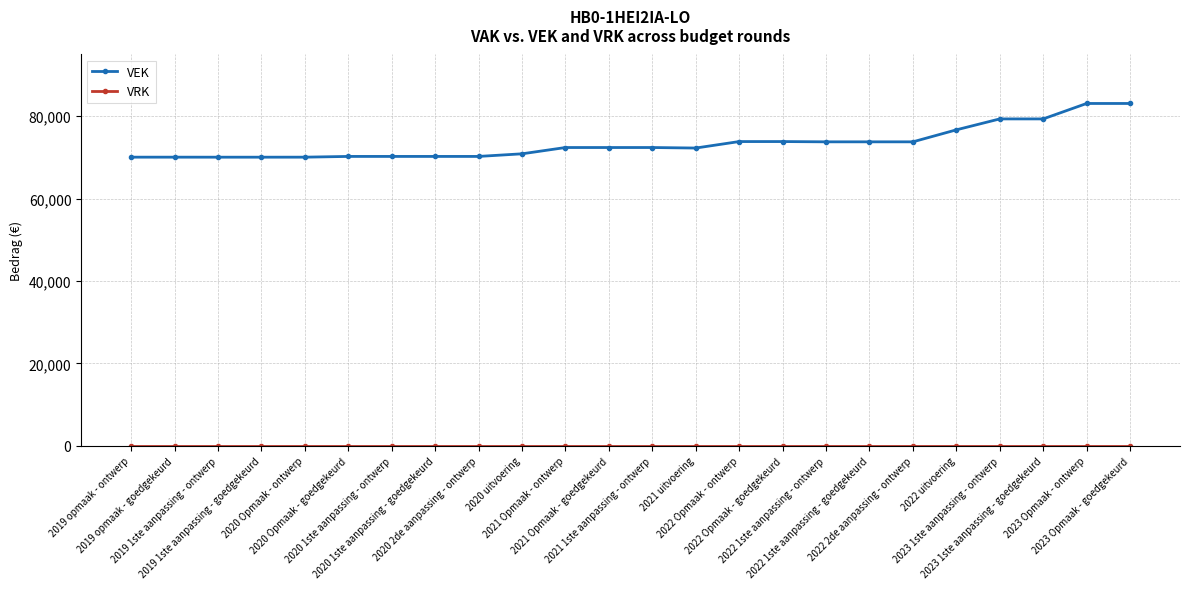

Which series has the largest range (max minus min)?

VEK